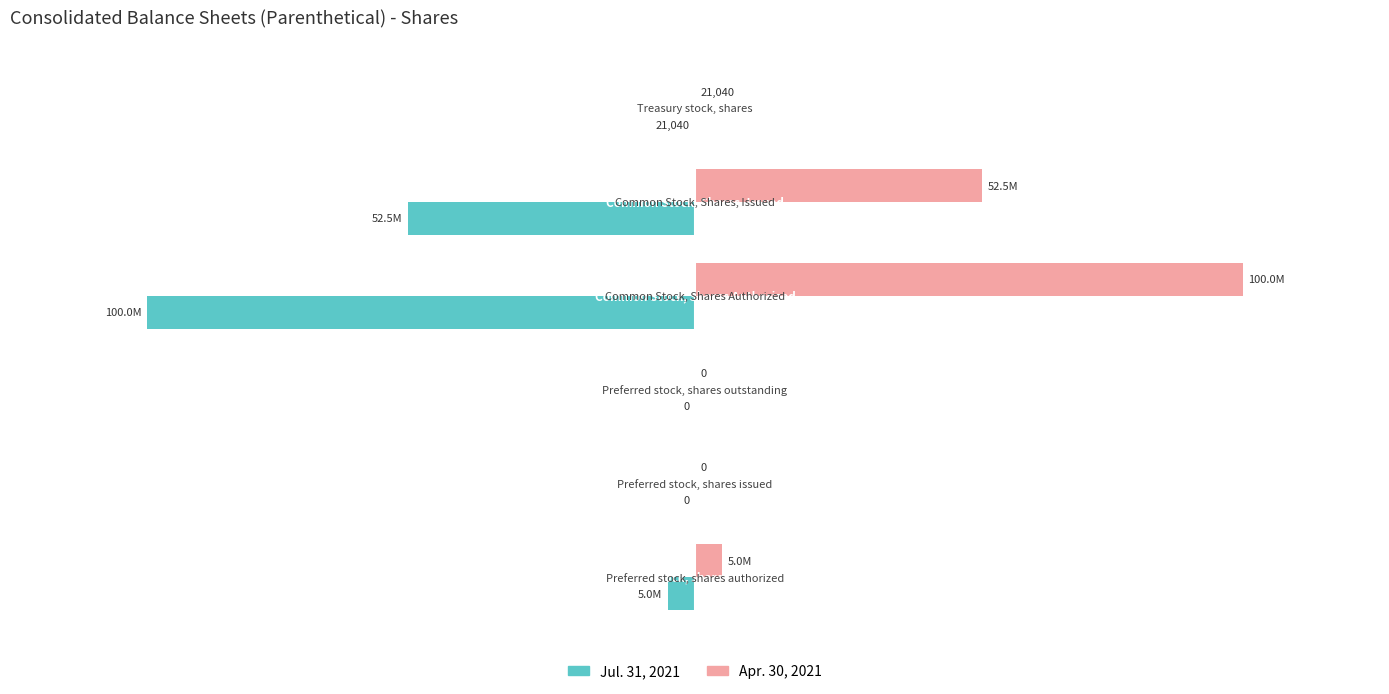

Which series has the largest total across all categories?

Apr. 30, 2021